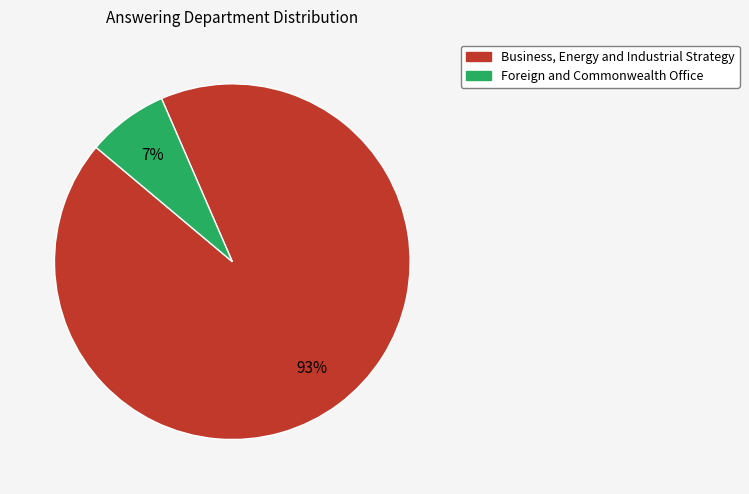

Count the number of slices in the pie.

2